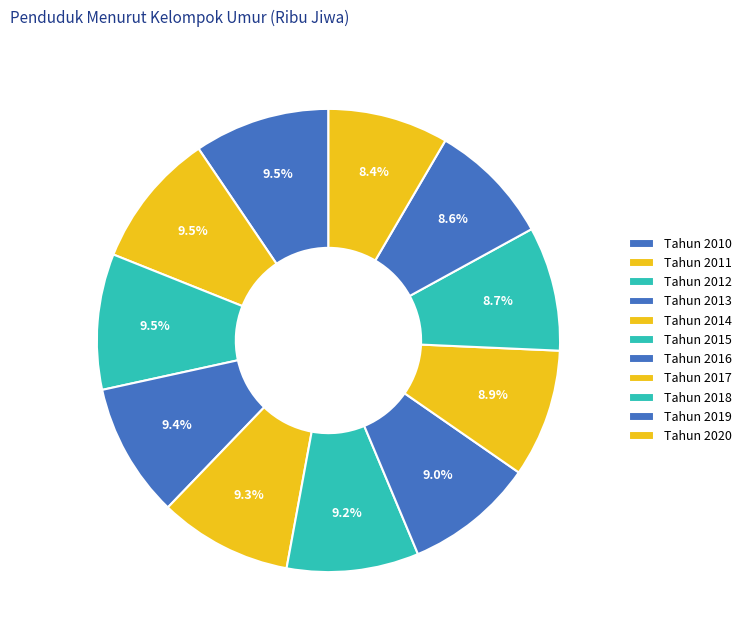

What percentage is the Tahun 2011 slice, to the nearest percent?

9%